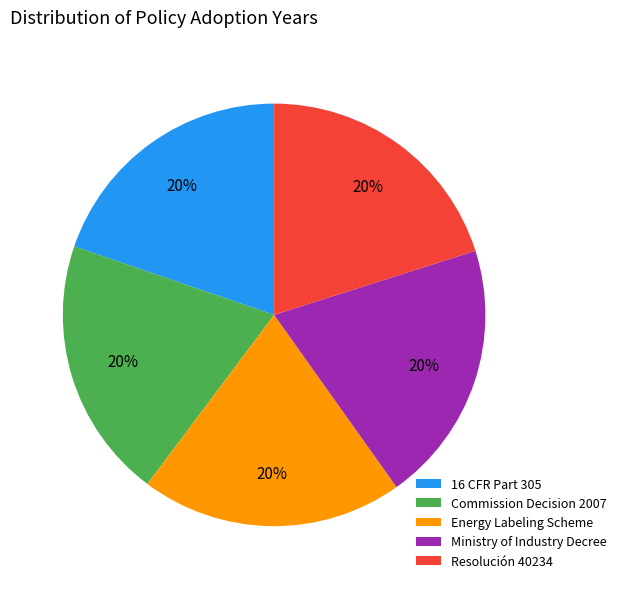

What percentage is the Ministry of Industry Decree slice, to the nearest percent?

20%